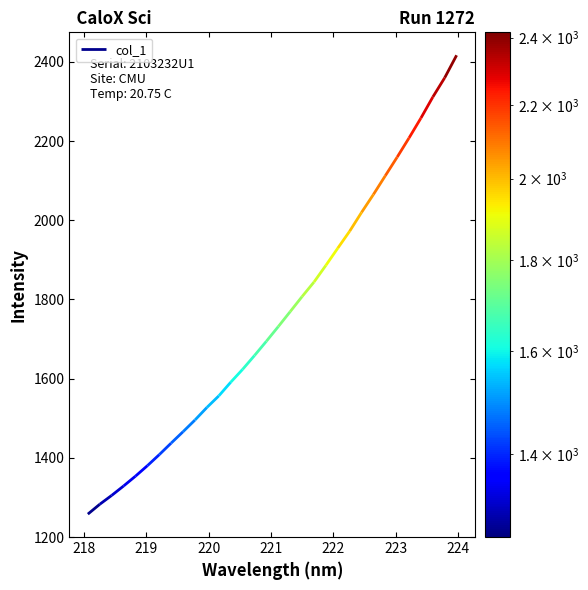

Does the chart have visible grid lines?

No